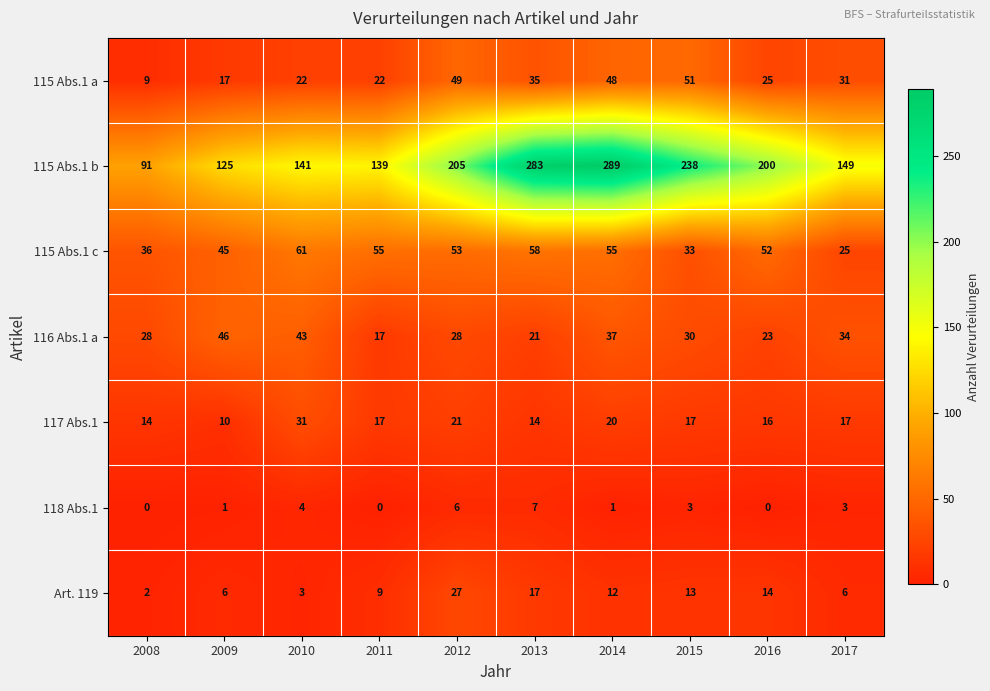

The 115 Abs.1 c series shows 75 at 2012. True or false?

False